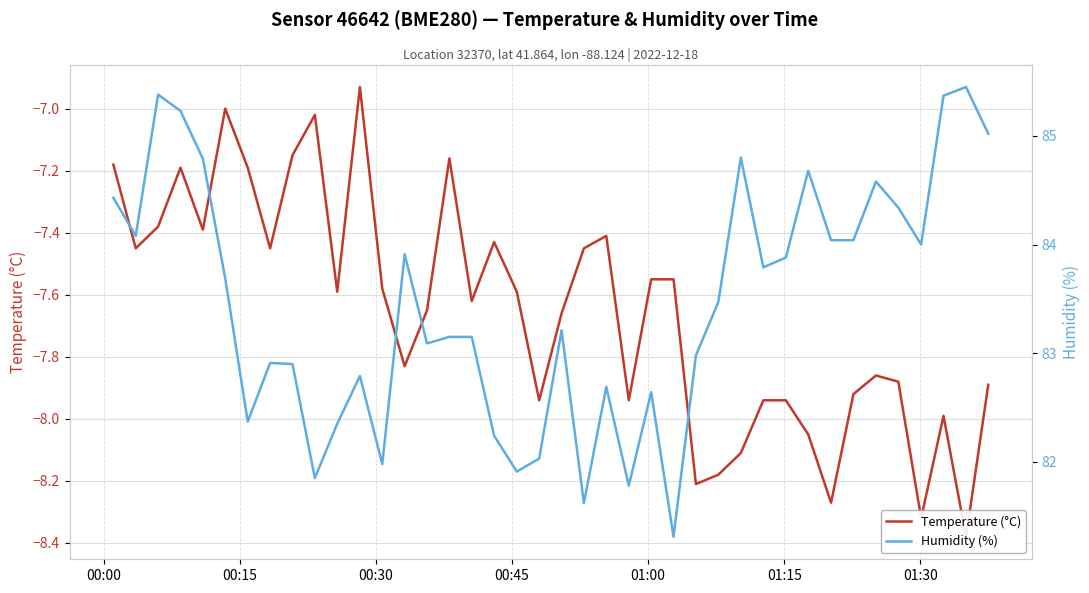

In Humidity (%), how many points are higher than both neighbors (excluding endpoints)?

11